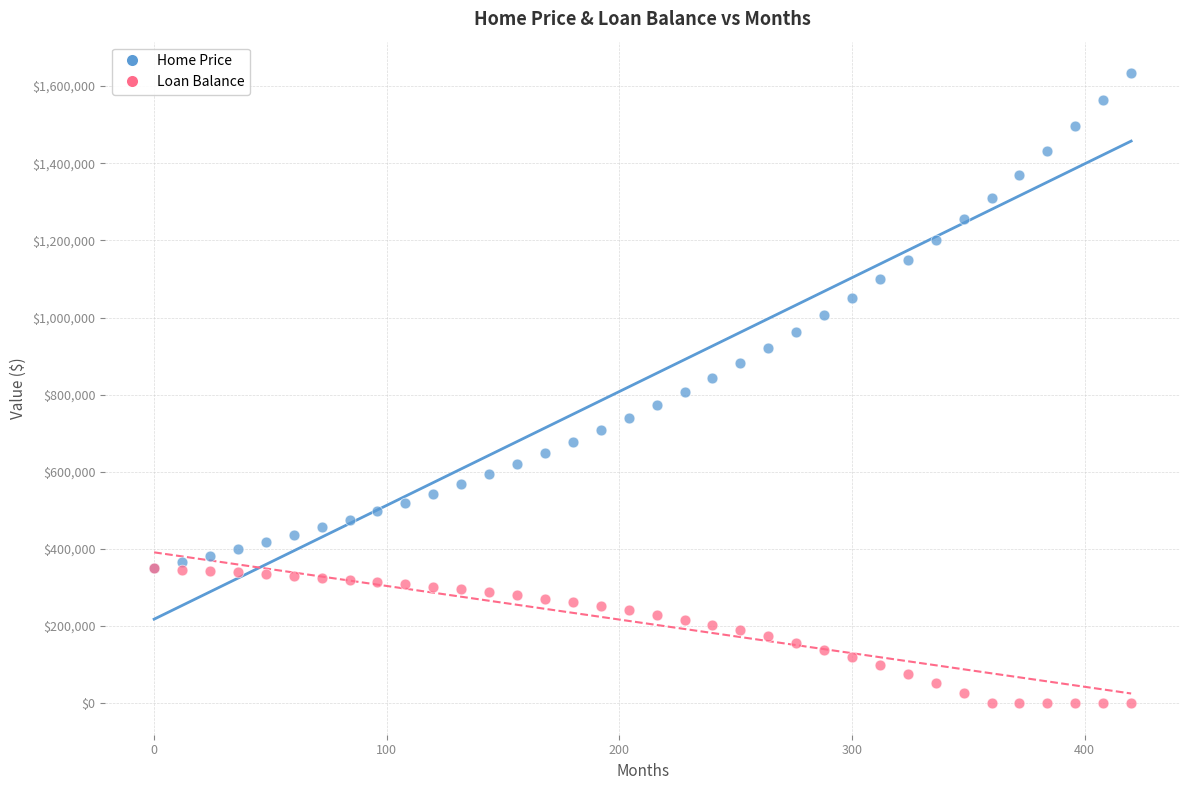

Which series has the largest Y range (max minus min)?

Home Price